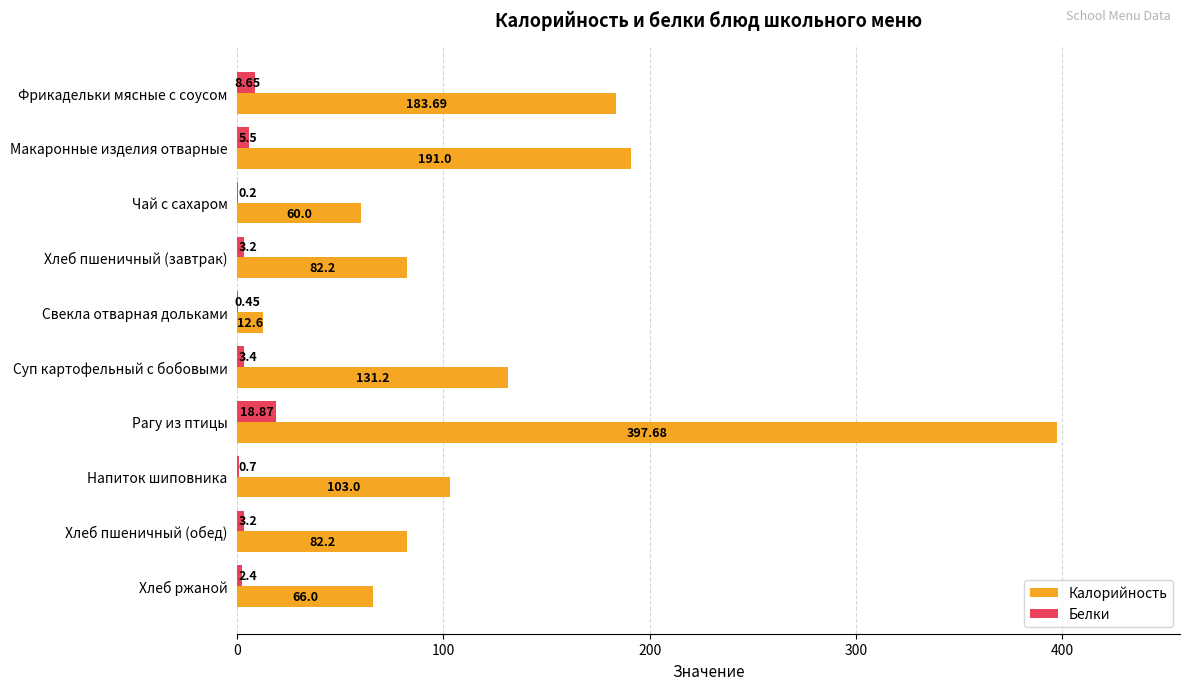

Between Макаронные изделия отварные and Чай с сахаром, which series saw the biggest shift?

Калорийность